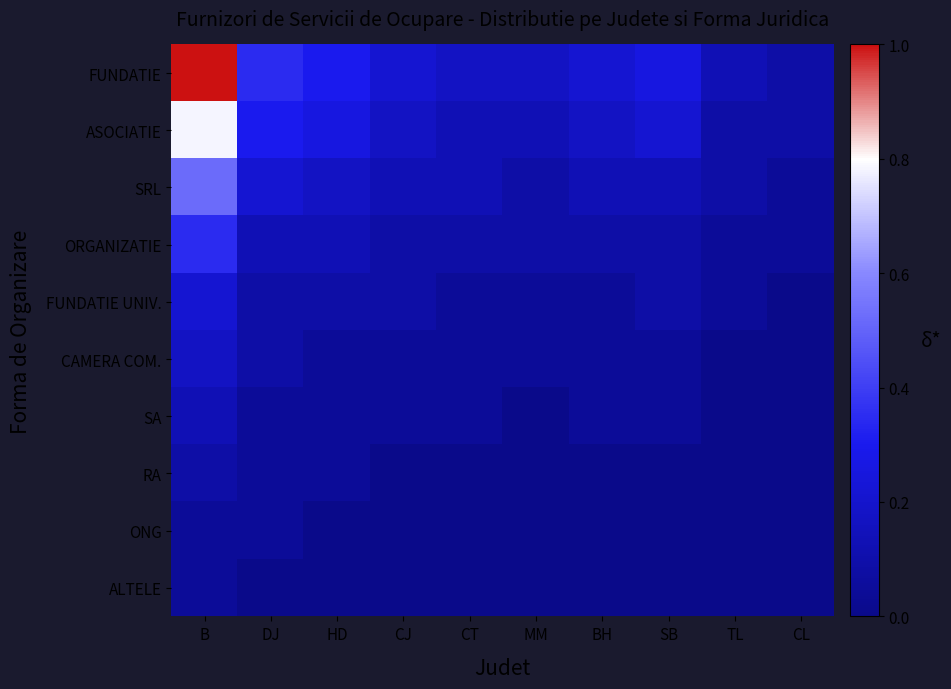

At CL, list the series in order from largest to smallest.

FUNDATIE, ASOCIATIE, SRL, ORGANIZATIE, FUNDATIE UNIV., CAMERA COM., SA, RA, ONG, ALTELE